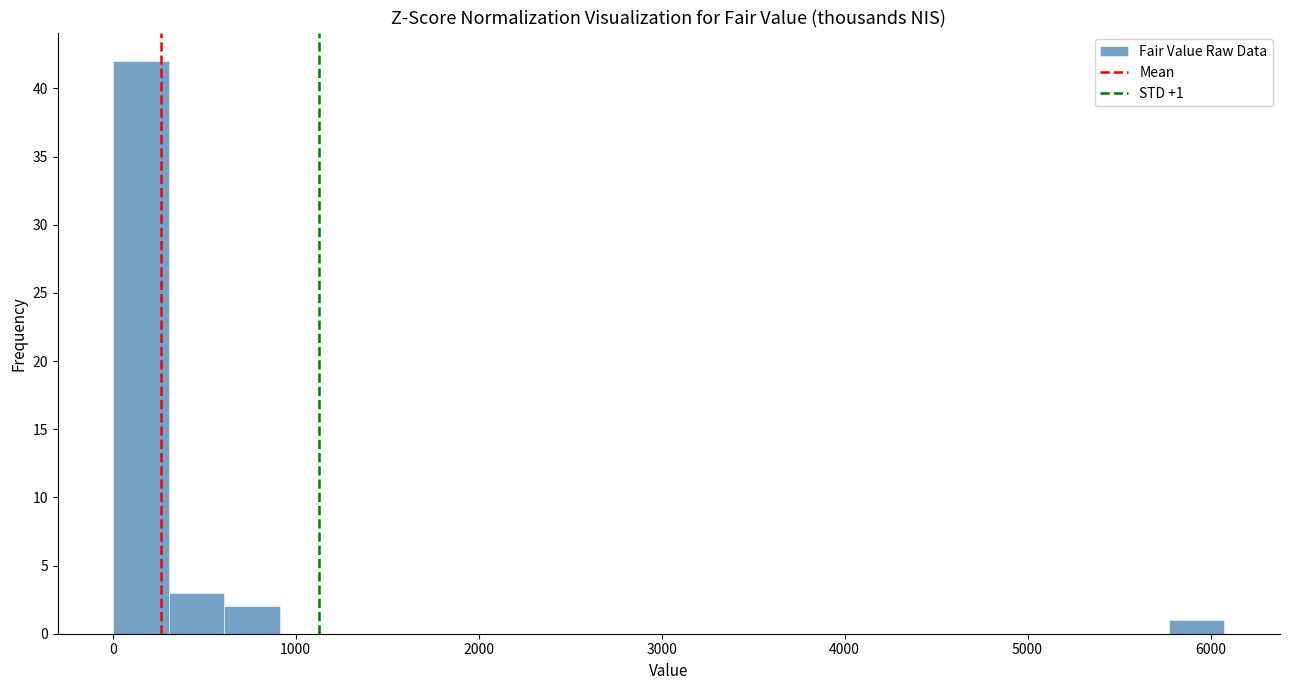

Read against the x-axis, roughly where is the centre of the tallest bar?

200